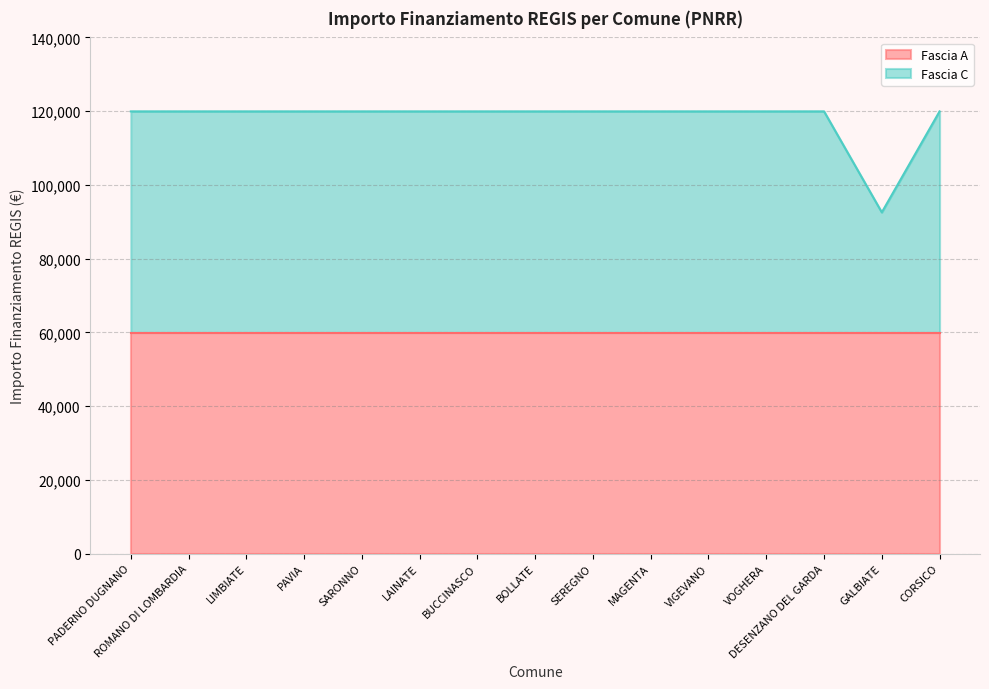

What is the maximum value shown in the chart?

119932